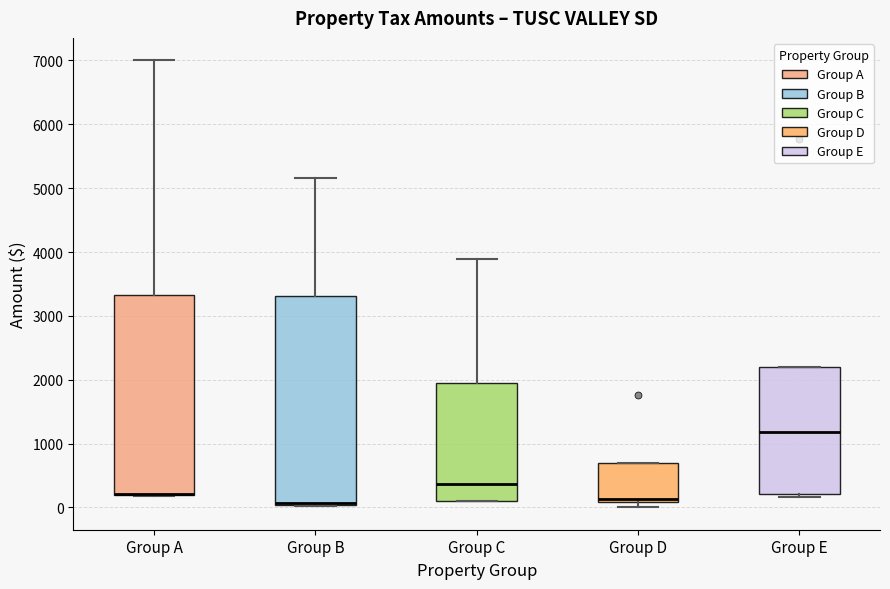

Which box is the tallest, from its lower edge to its upper edge?

Group B